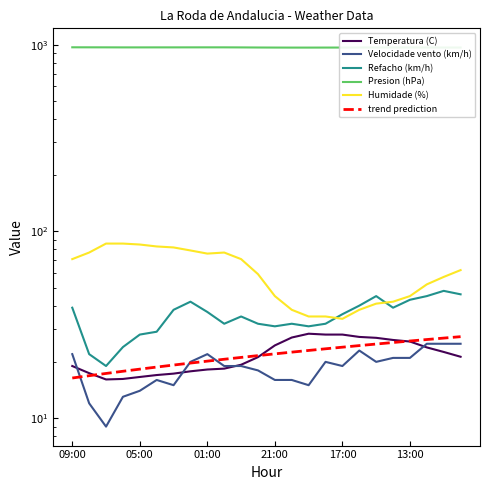

At how many categories does at least one series exceed 830?

24